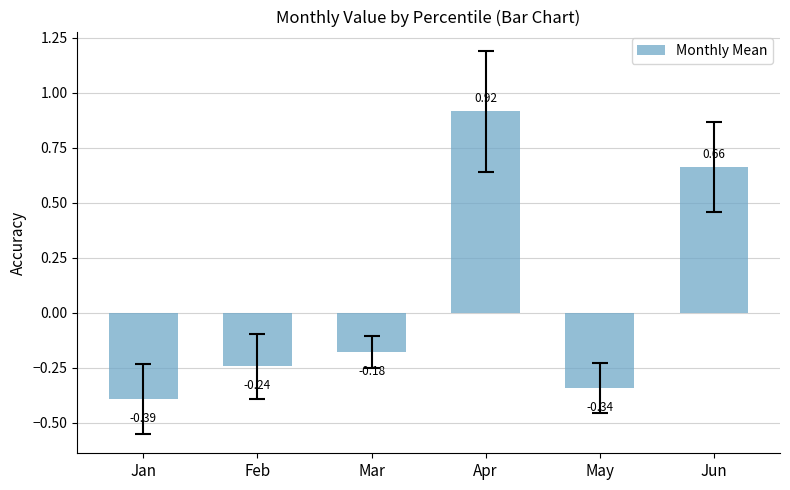

How many negative values are there?

4